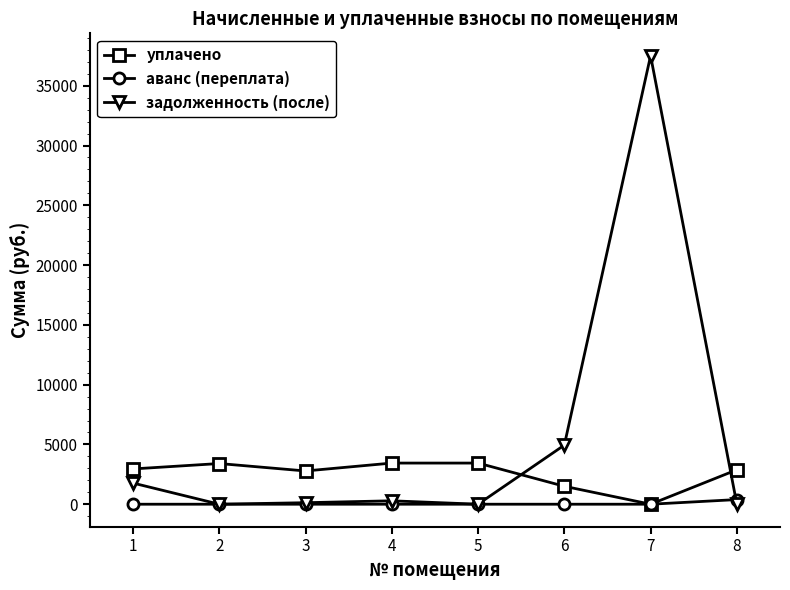

What is the value of the аванс (переплата) point at the 8th from the left?

388.5